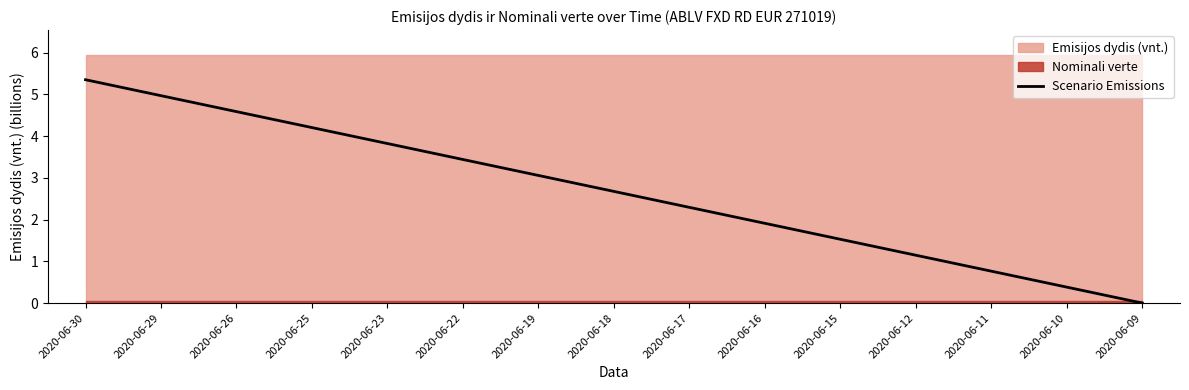

True or false: the data shows 5.0 at 2020-06-29.

True